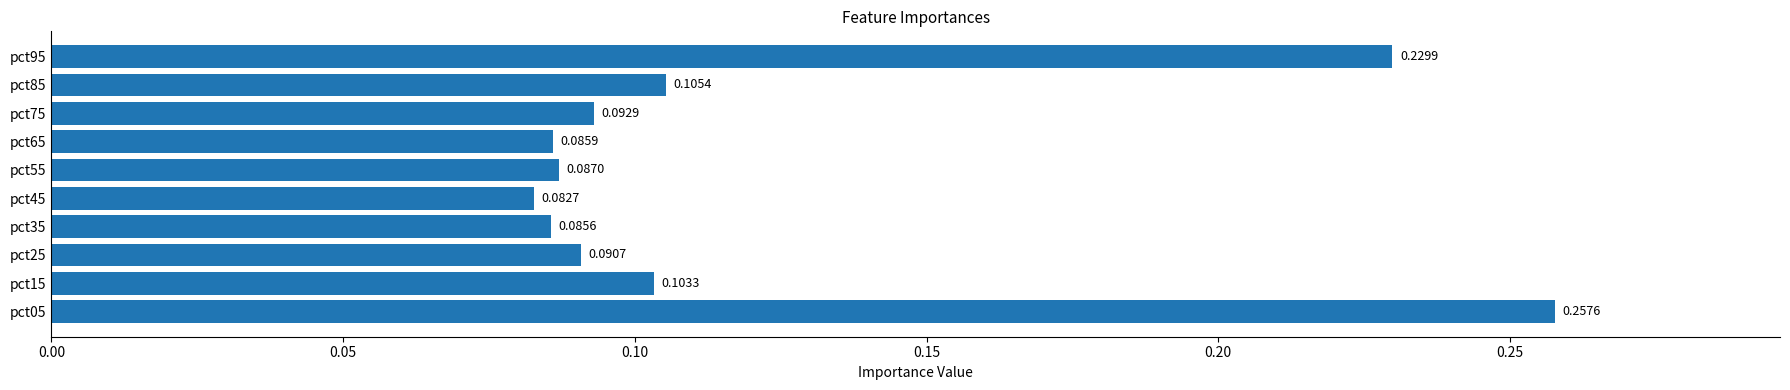

What is the change in value from pct75 to pct95?

+0.1